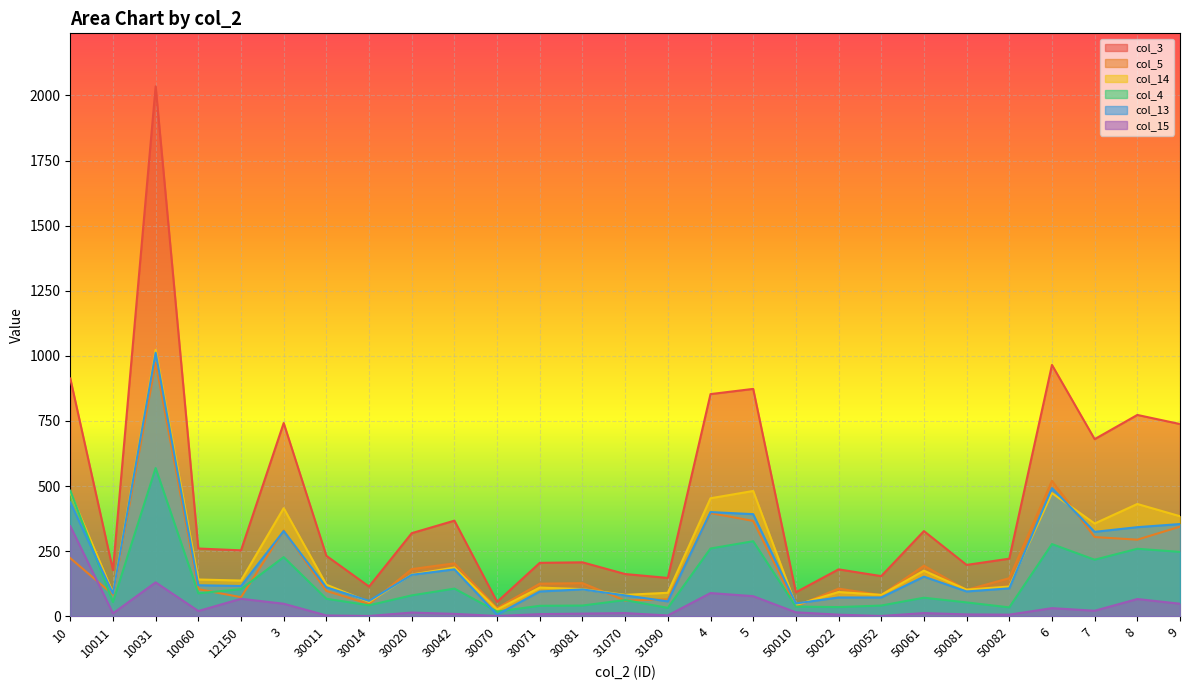

At which label does col_14 first exceed 137?

10